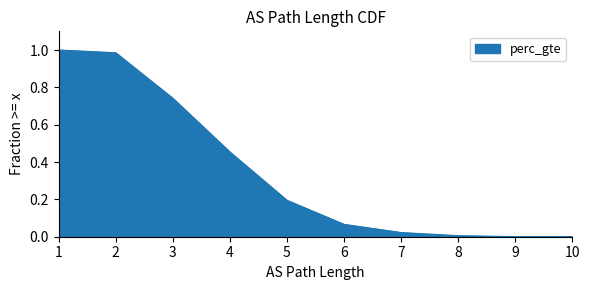

Does the chart display data point markers on the line(s)?

No